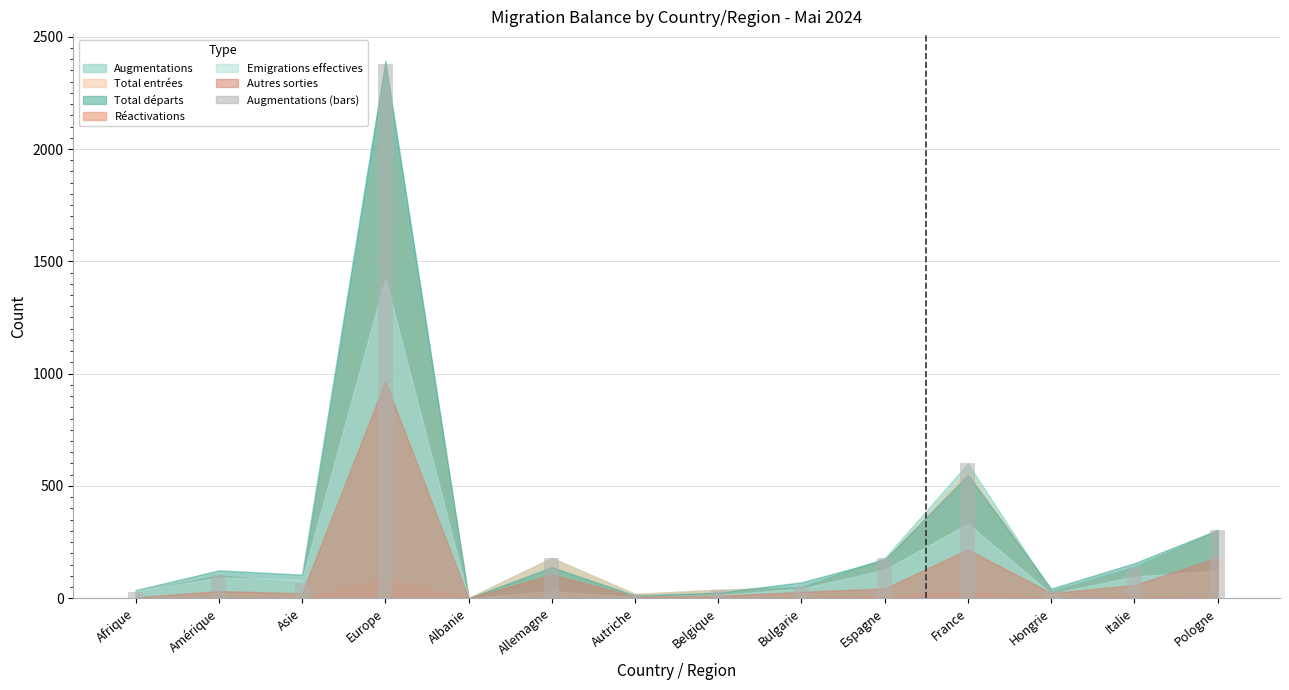

Are the bars horizontal?

No